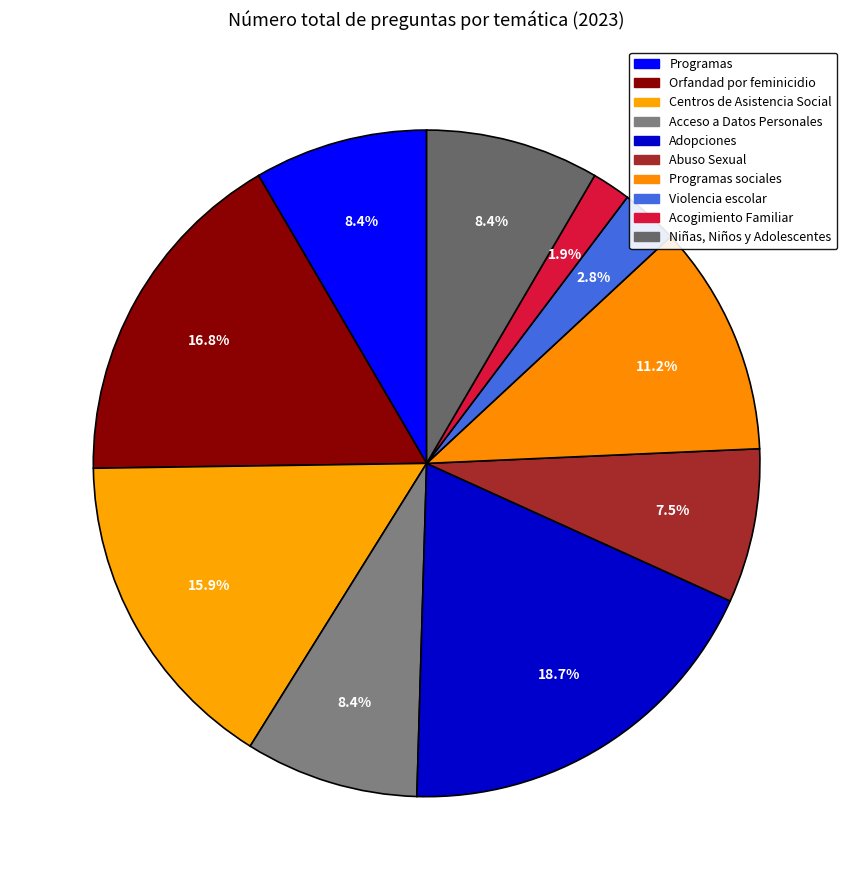

Is it true that Acogimiento Familiar is 2% of the pie?

True